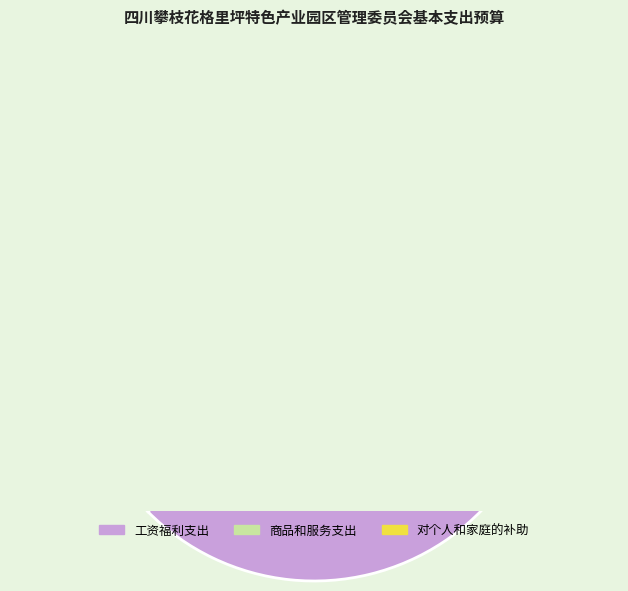

How many segments does this pie chart have?

3